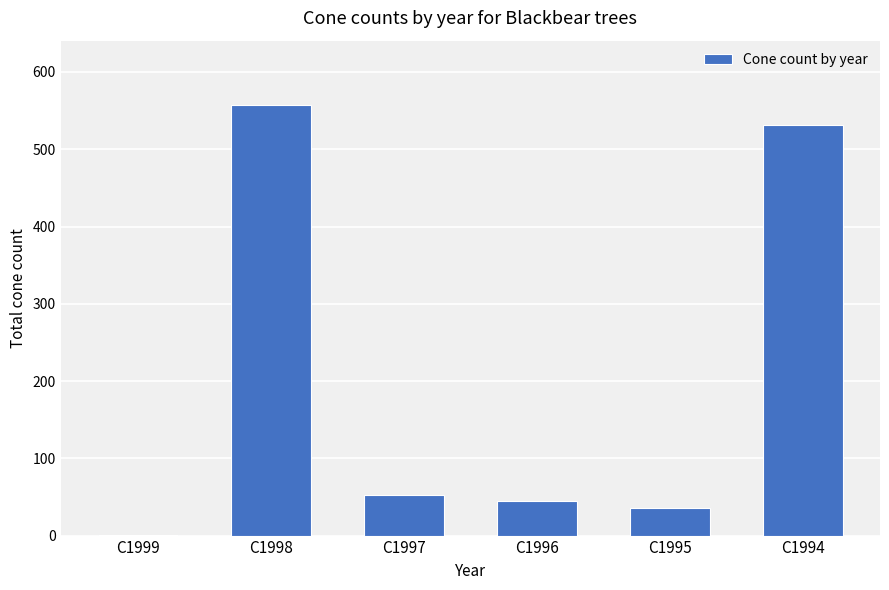

Where is the data nearest to the value 279?

C1997